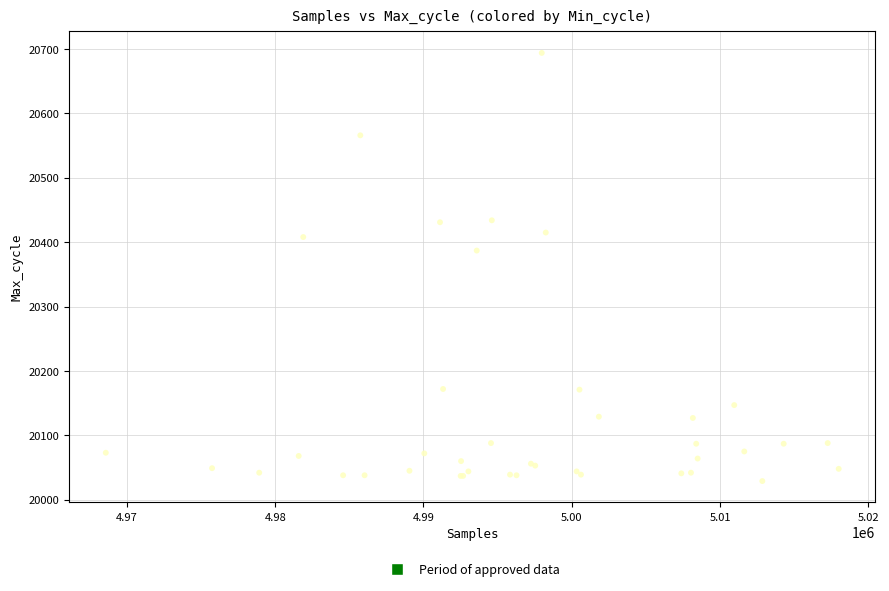

What Y value in the scatter plot is closest to 20361?

20387